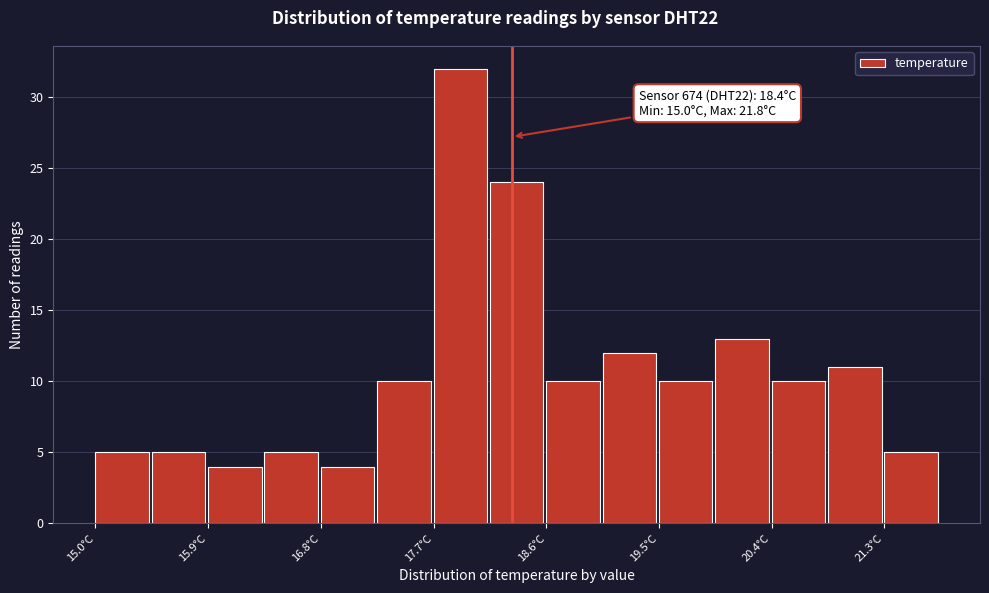

Which range on the x-axis has the tallest bar?

17.7 to 18.2